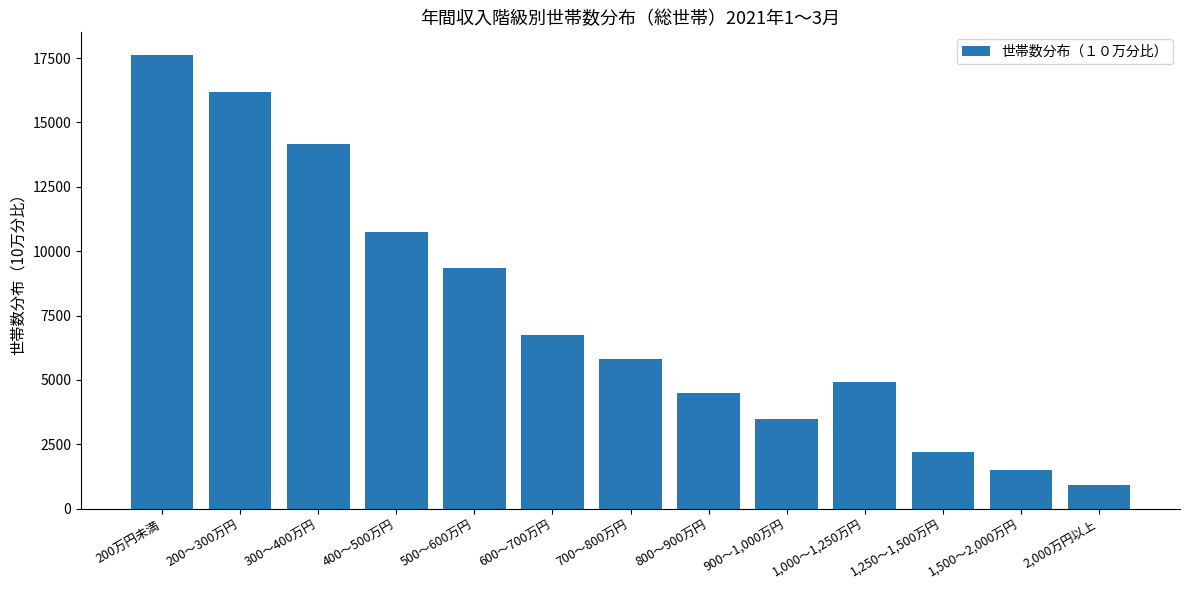

Approximately how many times larger is the value at 200万円未満 compared to 1,250～1,500万円?

8.0